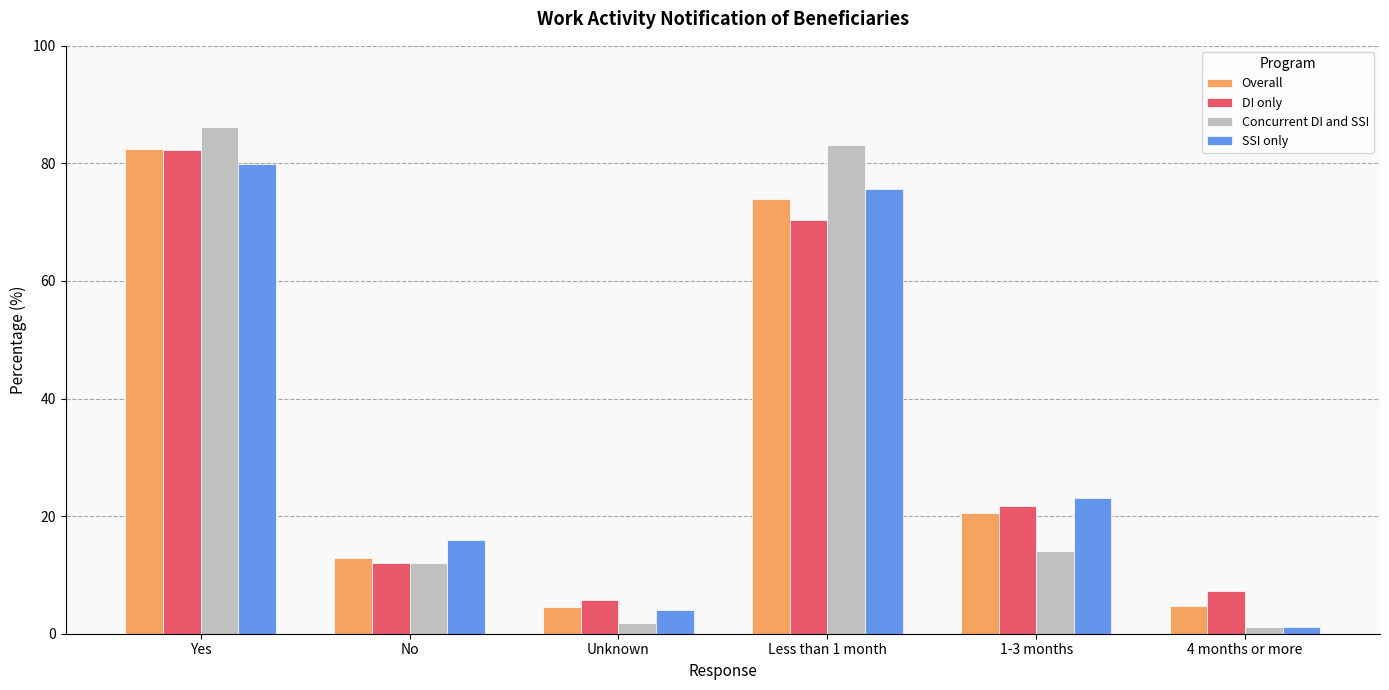

Is the value of DI only at No greater than the value of SSI only at Yes?

No